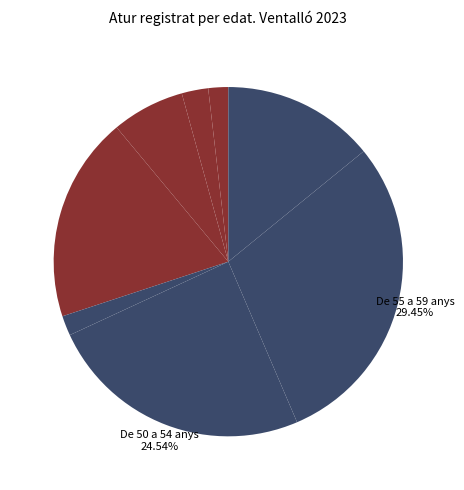

Rank the categories by value from highest to lowest.

De 55 a 59 anys, De 50 a 54 anys, De 40 a 44 anys, De 60 anys i més, De 35 a 39 anys, De 30 a 34 anys, De 25 a 29 anys, De 45 a 49 anys